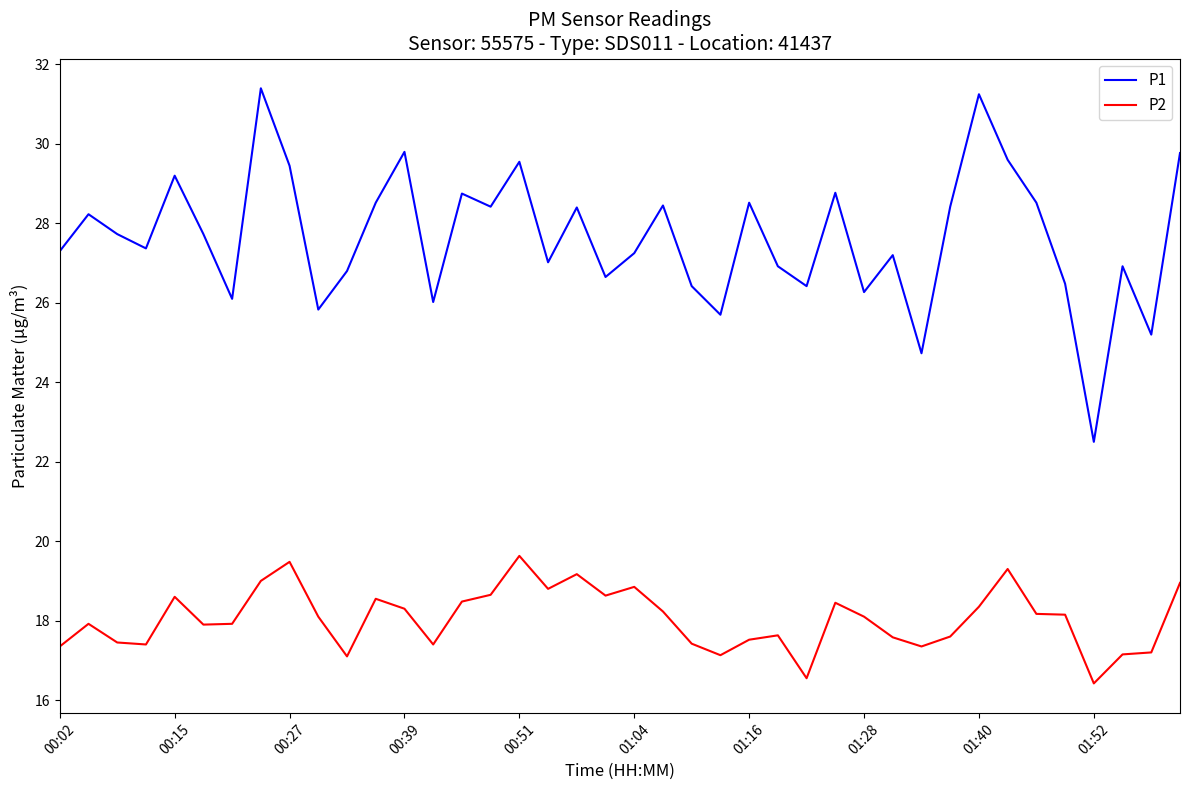

How many distinct data groups are displayed?

2